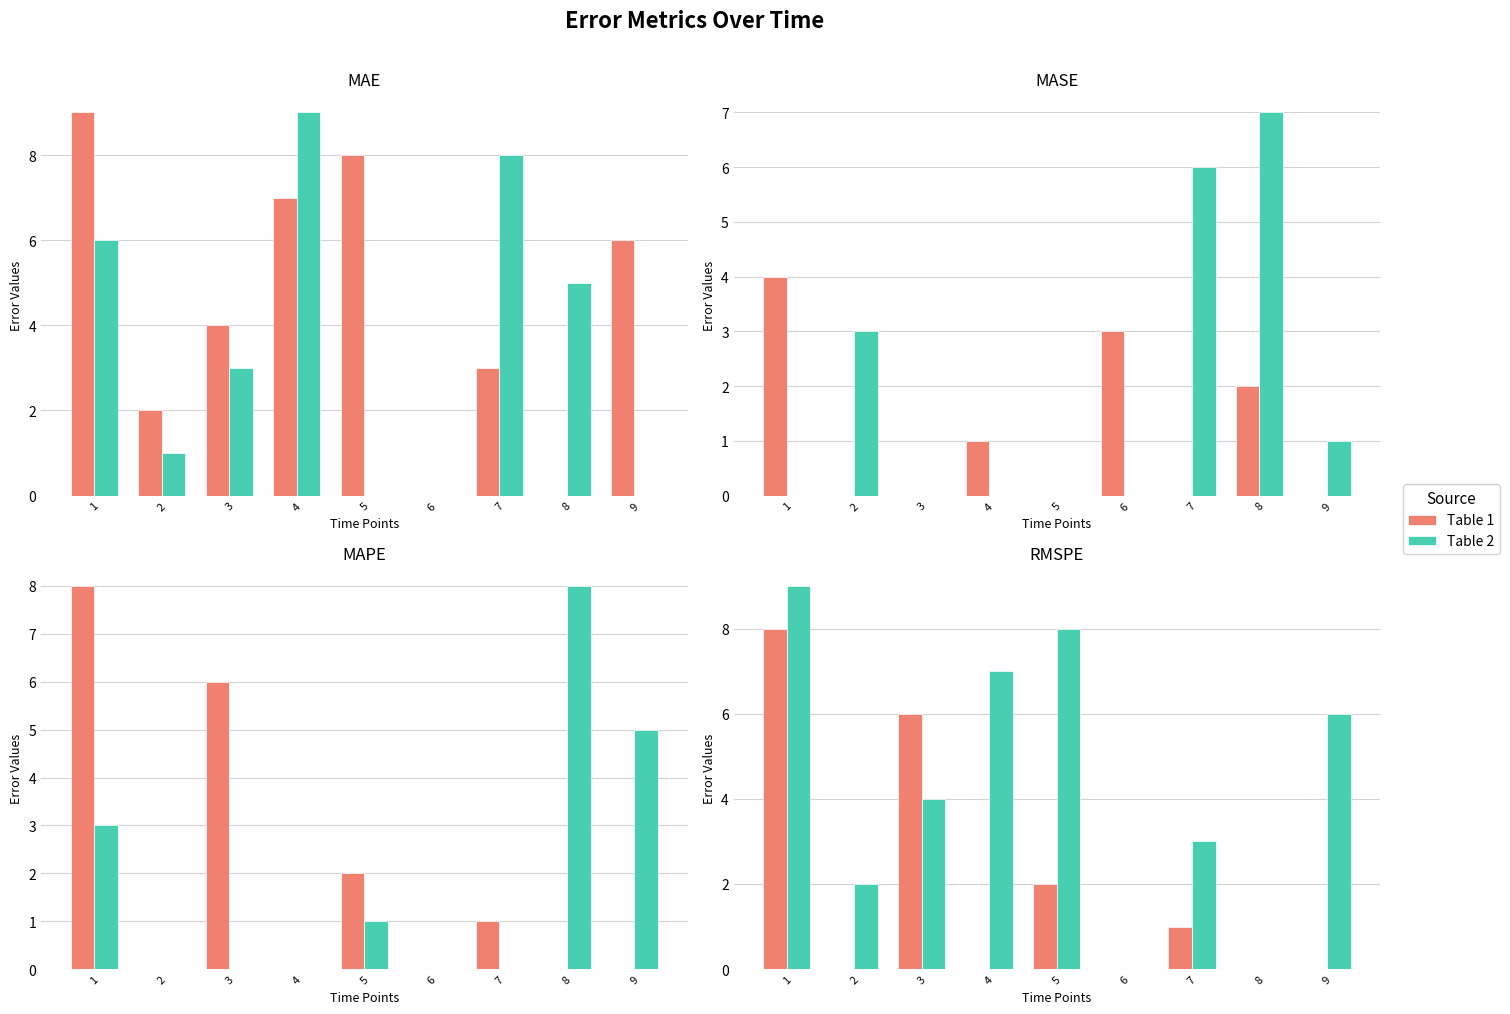

At which category is the sum across all series the highest?

1